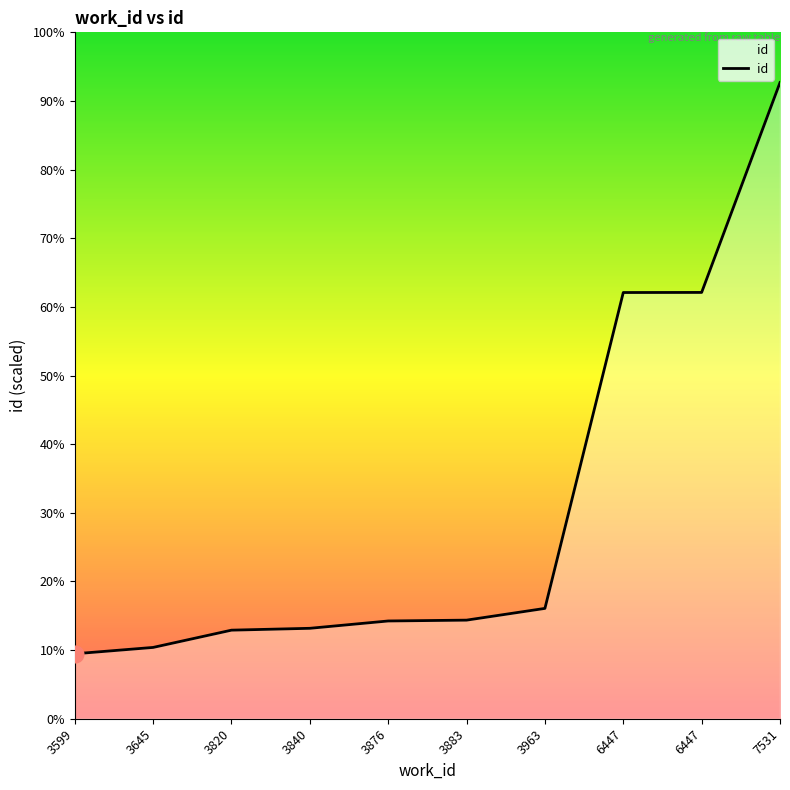

What is the value of the 2nd point from the left?

9468